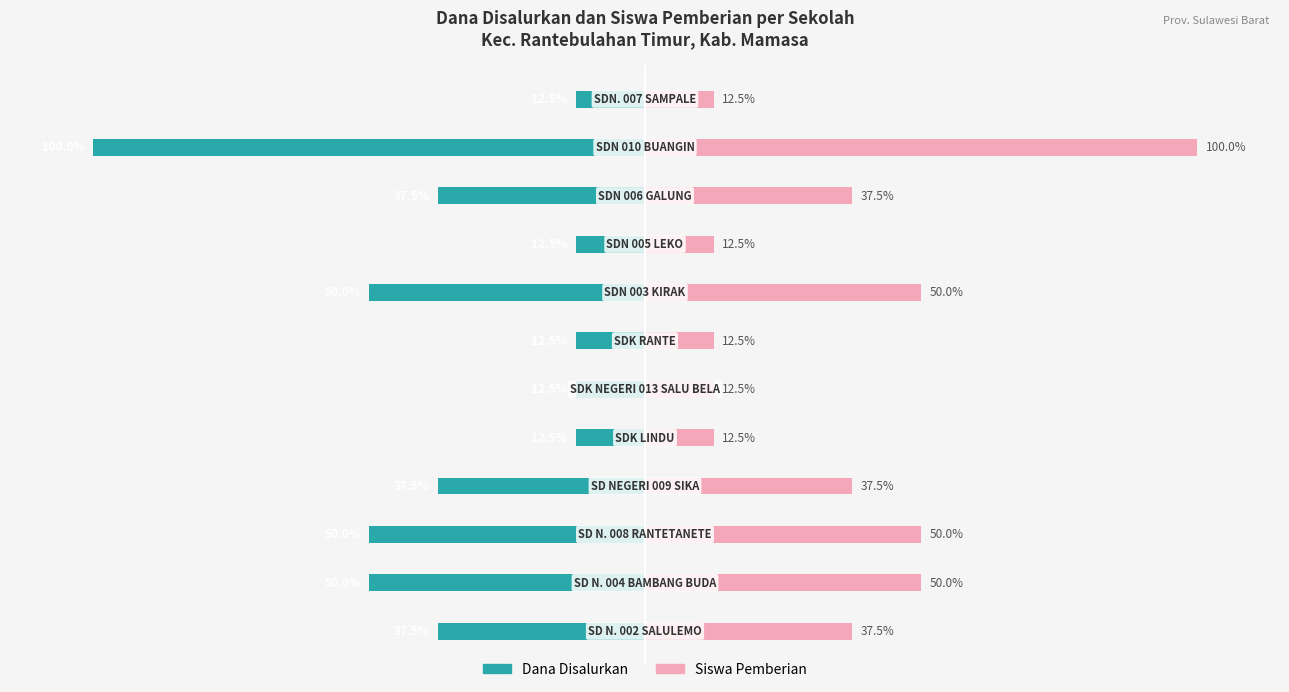

Reading left to right, what are all the values shown in this chart?

Dana Disalurkan: 0=-37.5	1=-50.0	2=-50.0	3=-37.5	4=-12.5	5=-12.5	6=-12.5	7=-50.0	8=-12.5	9=-37.5	10=-100.0	11=-12.5
Siswa Pemberian: 0=37.5	1=50.0	2=50.0	3=37.5	4=12.5	5=12.5	6=12.5	7=50.0	8=12.5	9=37.5	10=100.0	11=12.5